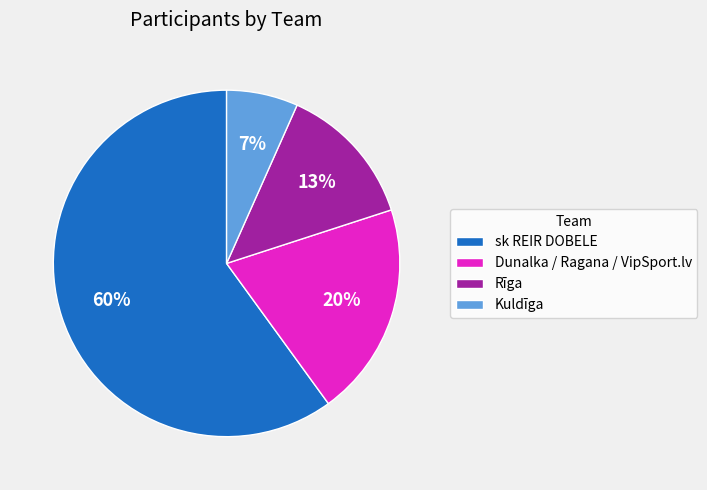

Does sk REIR DOBELE account for over 50% of the chart?

Yes